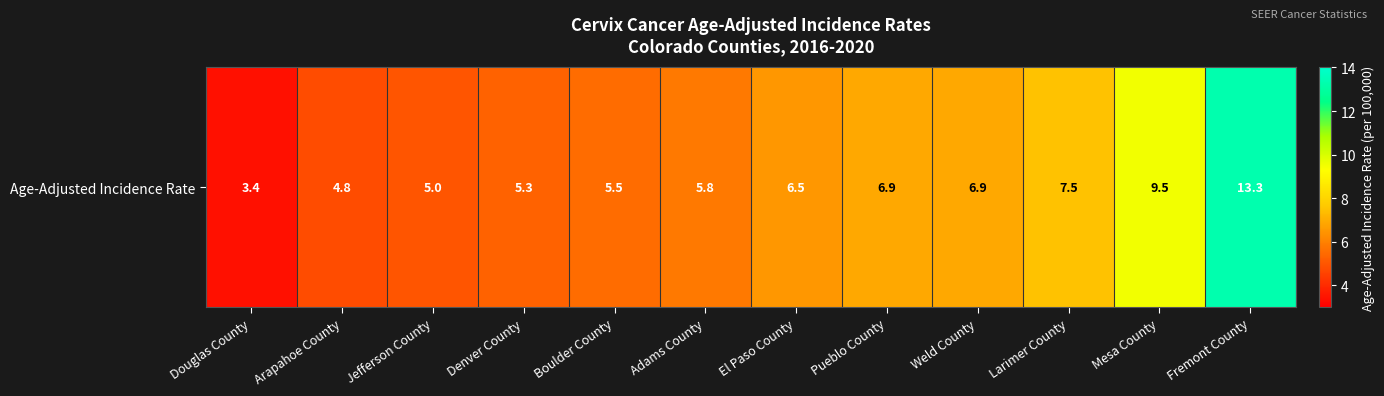

At which label is the value closest to 8?

Larimer County